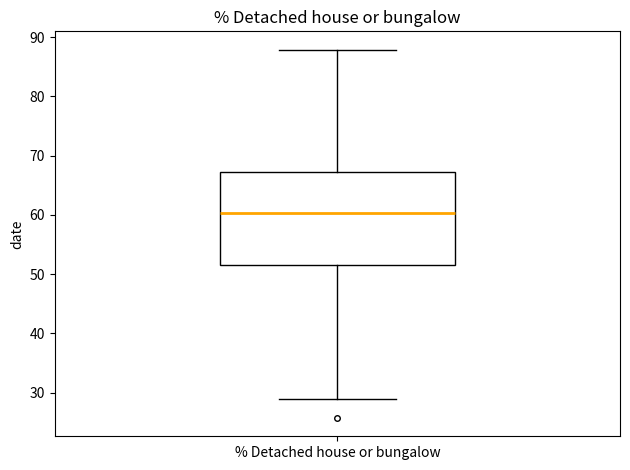

Where does the median line of the box for % Detached house or bungalow sit on the y-axis? The values are not printed on the chart, so give them approximately, as read against the axis.

60